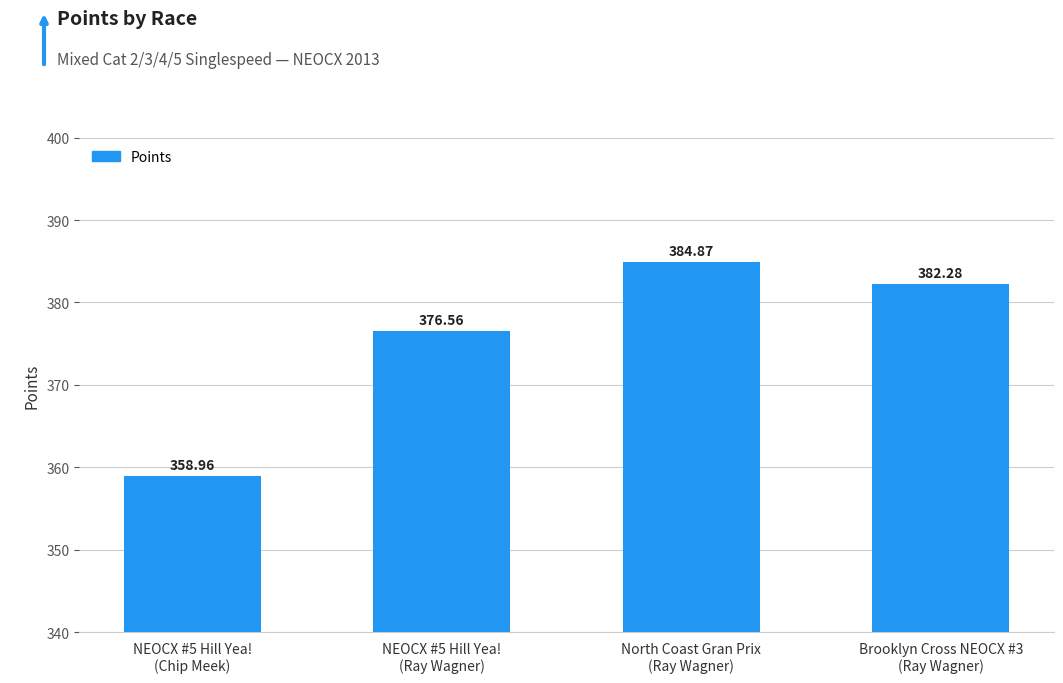

What is the difference between the second highest and minimum values?

23.3